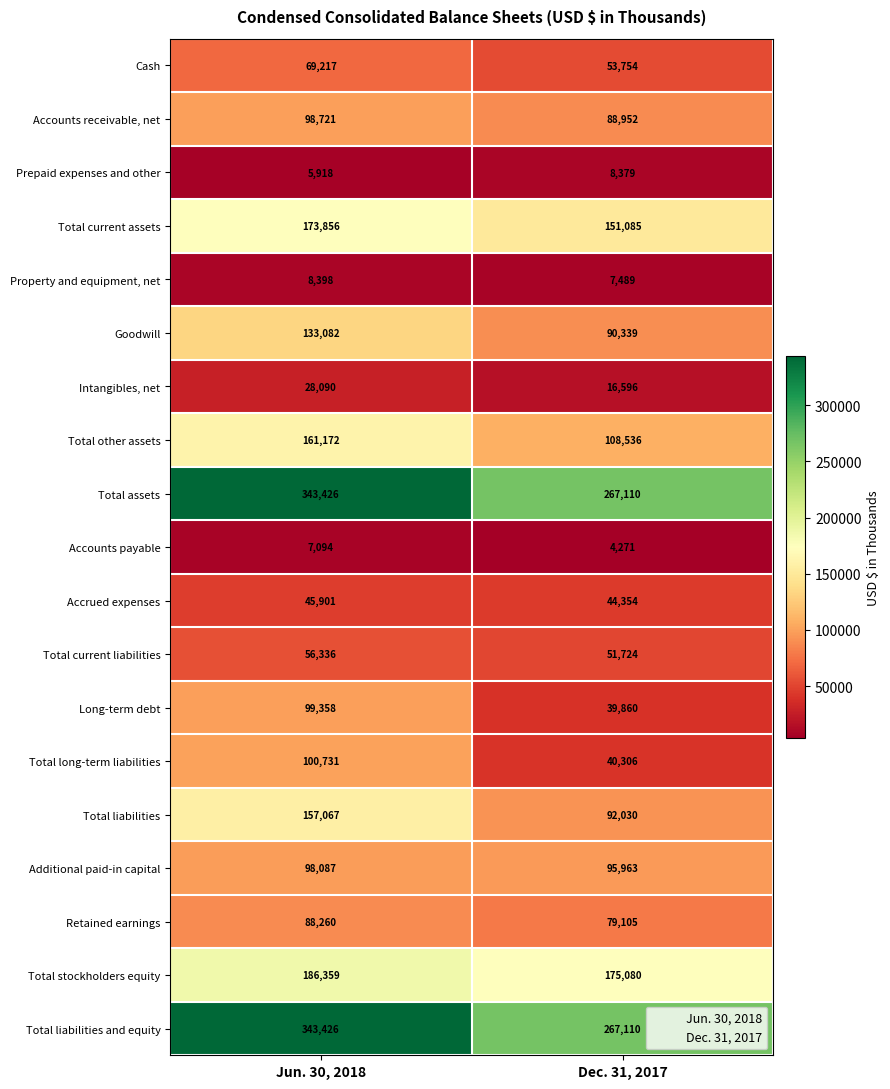

At which category is the sum across all series the highest?

Jun. 30, 2018